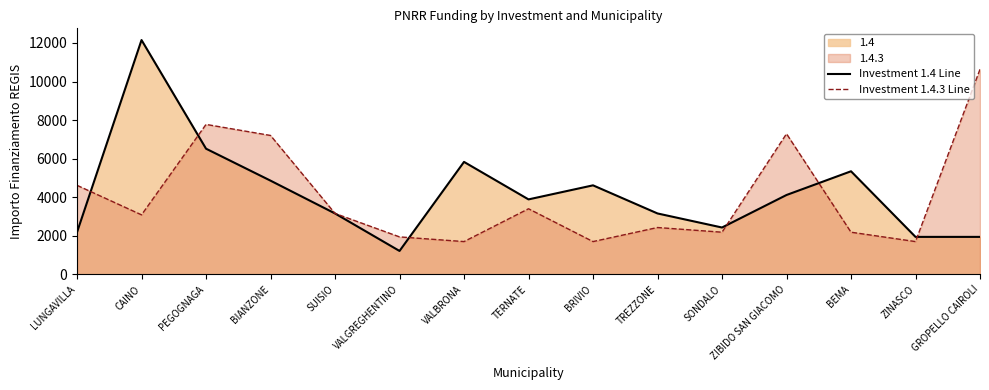

What is the value of the Investment 1.4 Line point at the 13th from the left?

5346